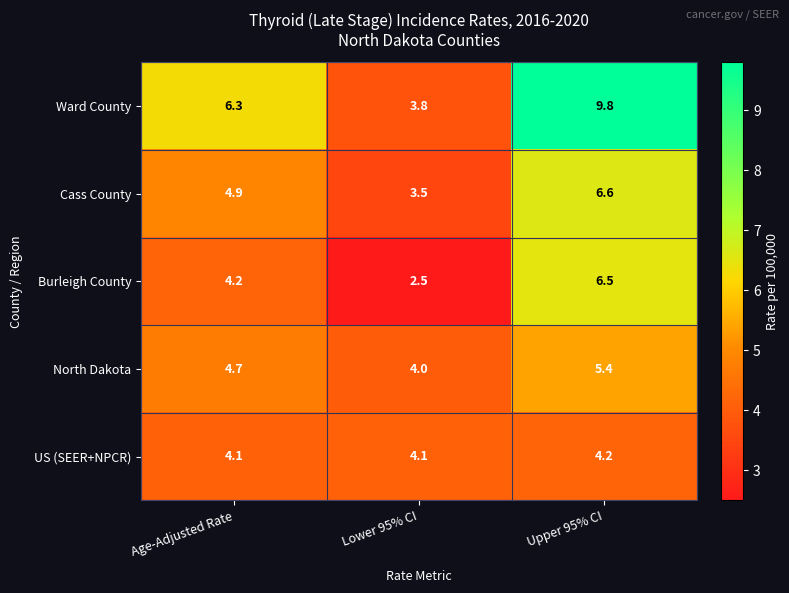

At which label does Ward County first exceed 6?

Age-Adjusted Rate